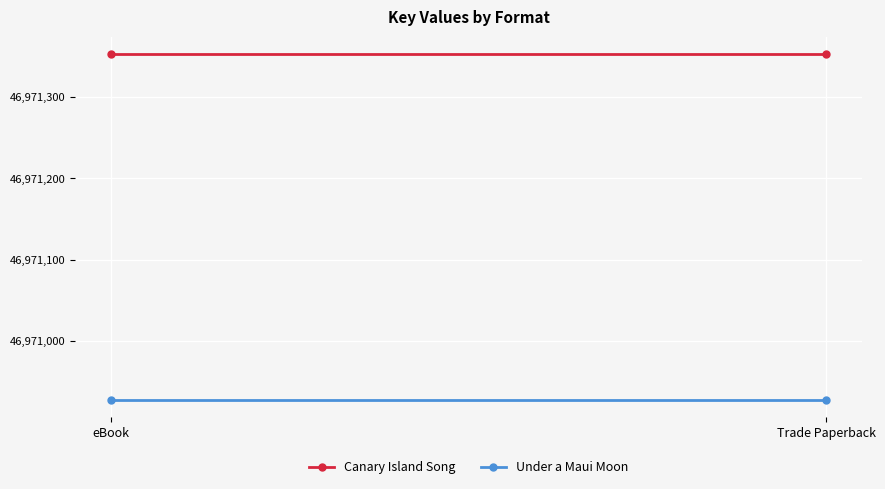

At which label is Canary Island Song closest to 46971353?

eBook